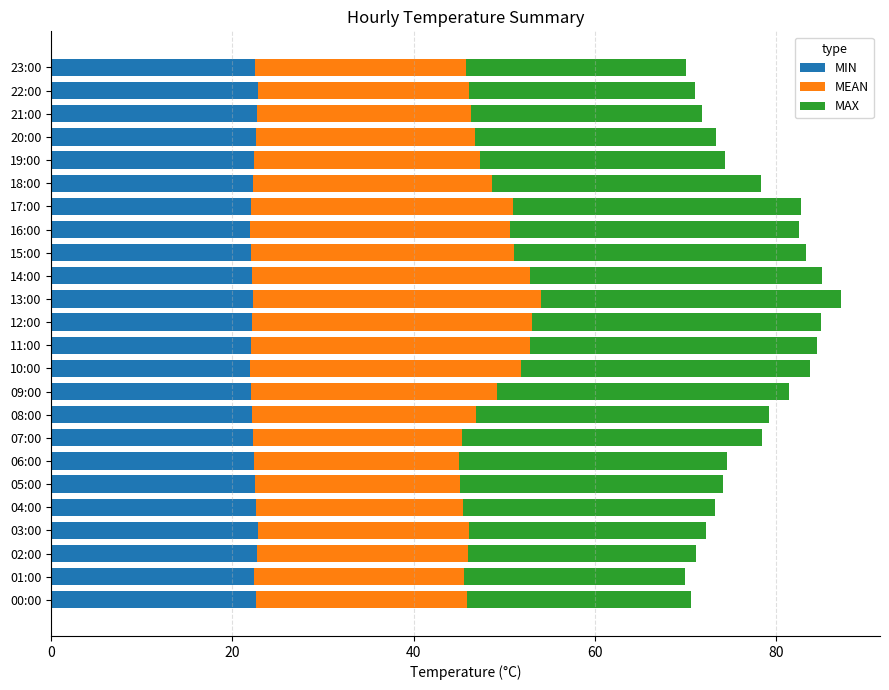

True or false: MIN has a value of 22.8 at 03:00.

True